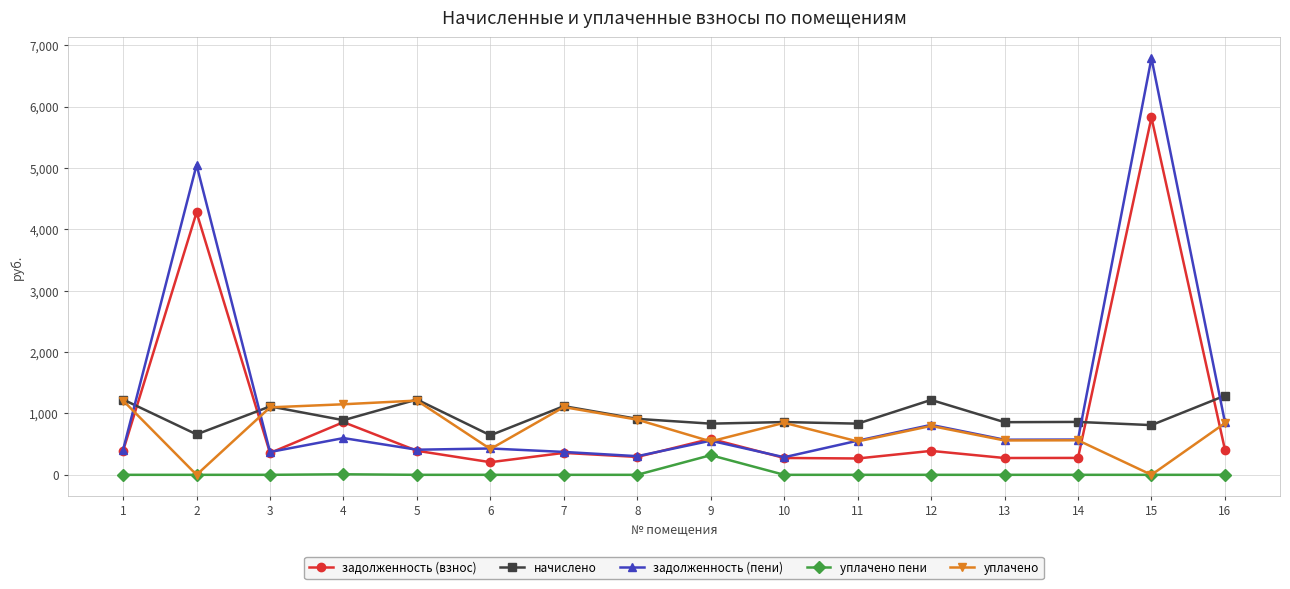

What is the difference between the уплачено values at 7 and 12?

306.7